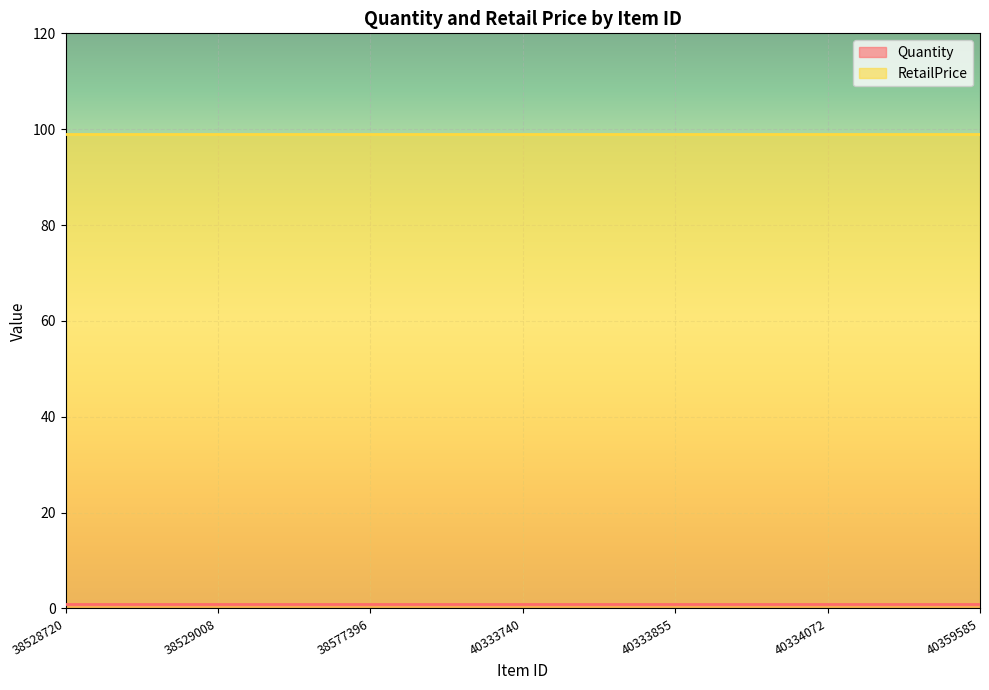

Where is Quantity nearest to the value 1?

38528720